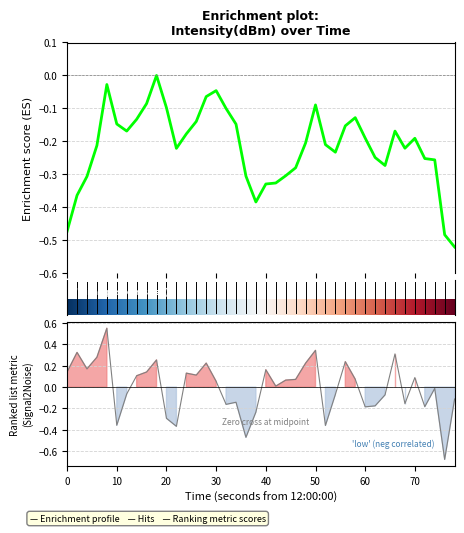

How many data points are less than 0?

18